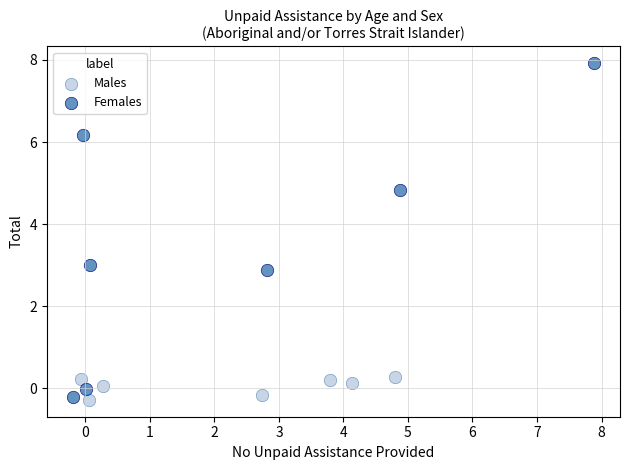

Which series has the widest spread of Y values?

Females